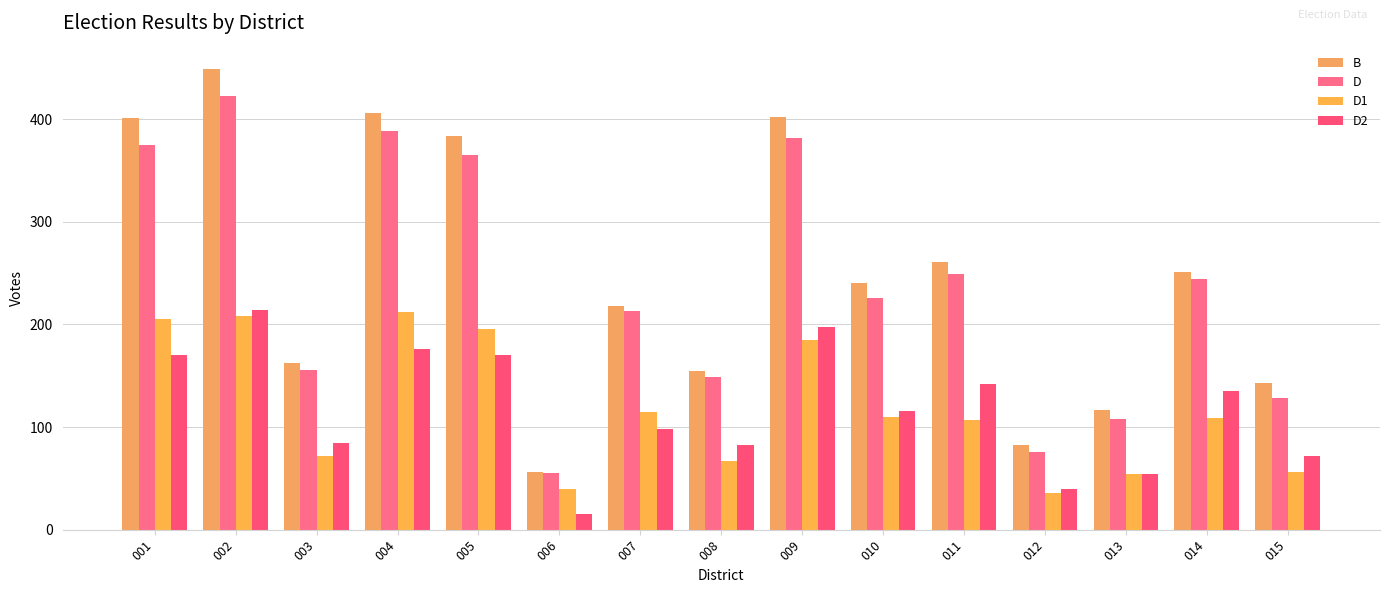

The B series shows 30 at 013. True or false?

False